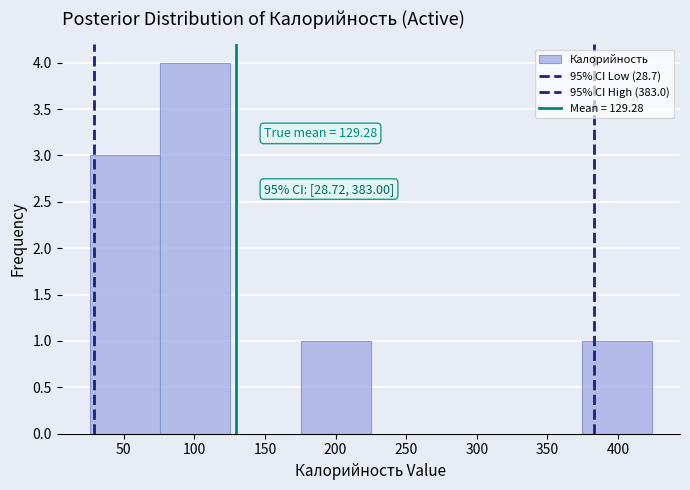

Which range on the x-axis has the tallest bar?

75 to 125